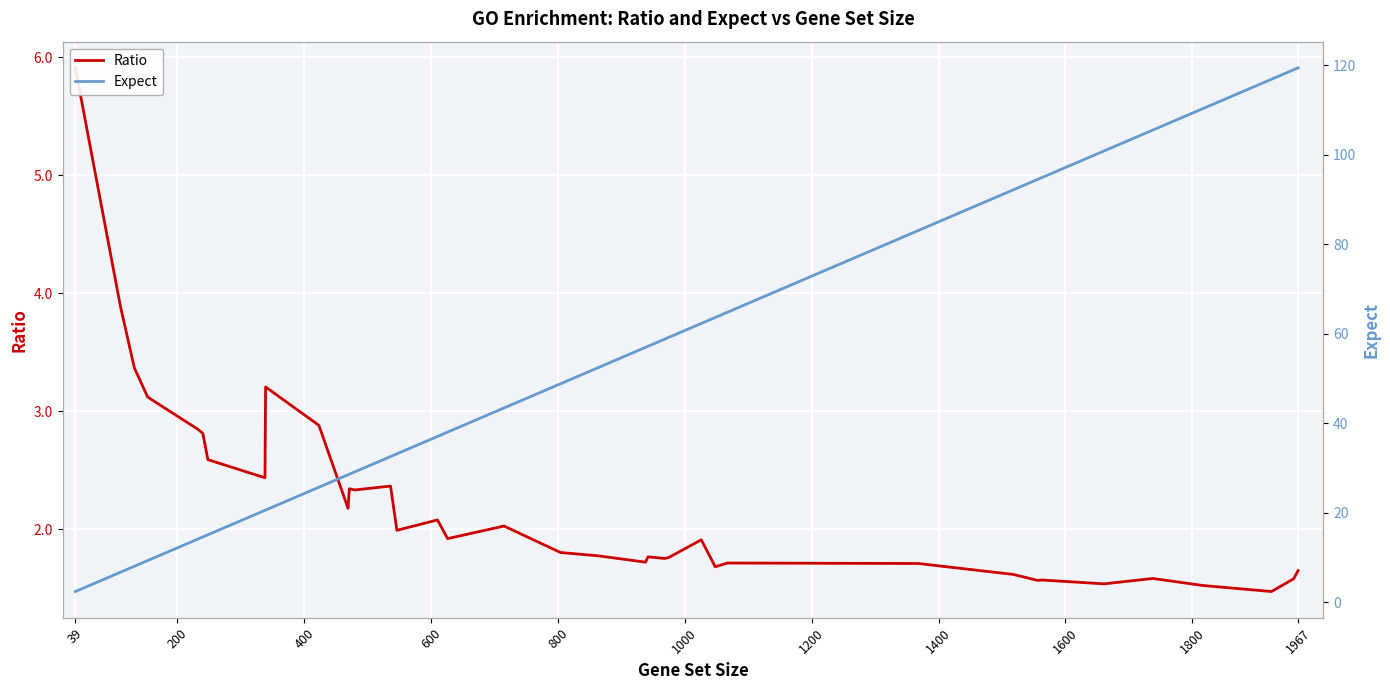

True or false: Expect has a value of 8.1 at 12.

False